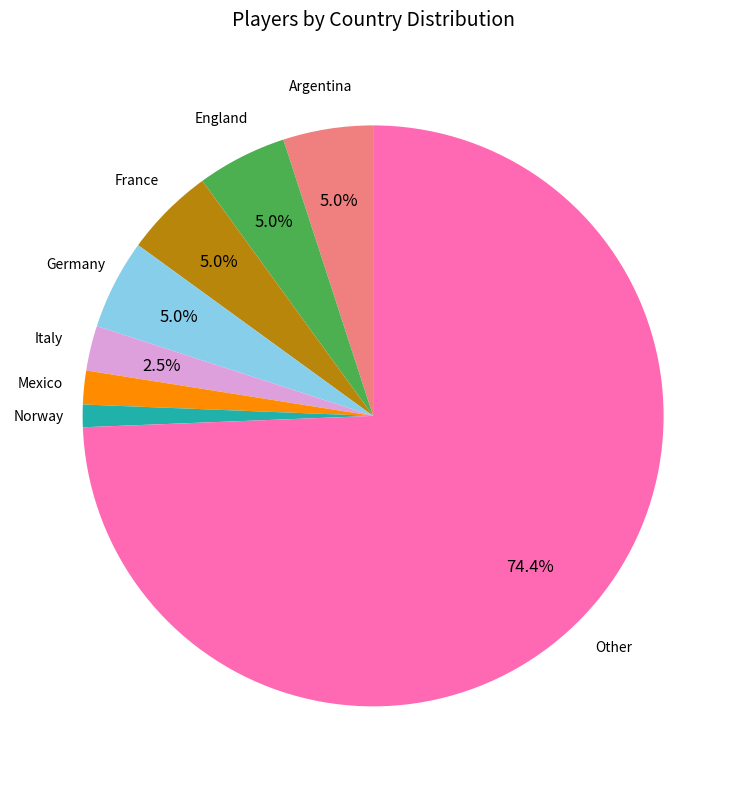

How many segments does this pie chart have?

8